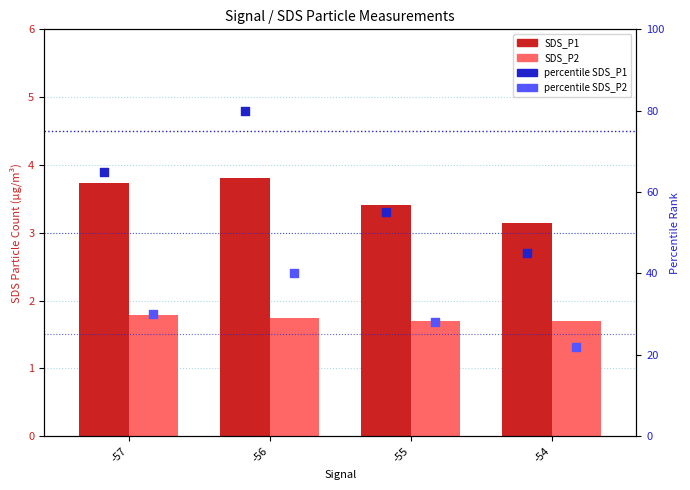

Is the value of percentile SDS_P2 at -57 greater than the value of SDS_P1 at -54?

Yes